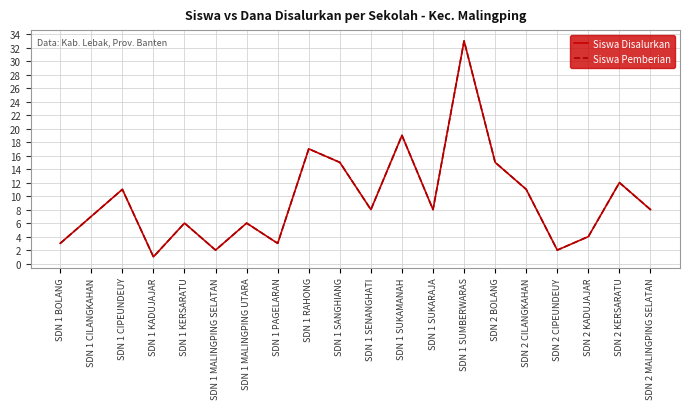

What is the sum of the Siswa Disalurkan values at SDN 2 KERSARATU and SDN 1 KADUJAJAR?

13